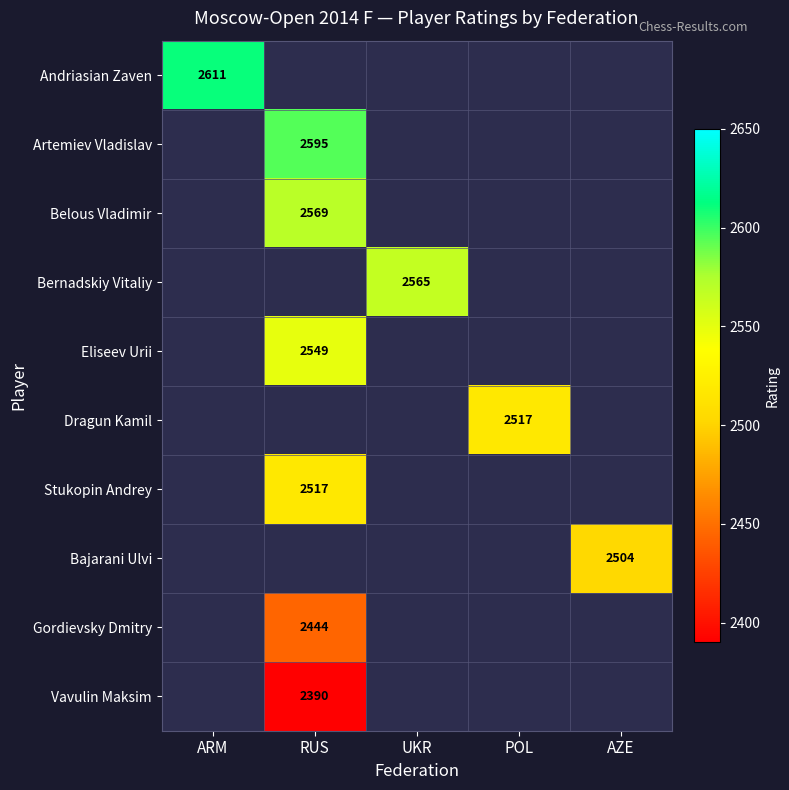

At how many categories does at least one series exceed 738?

5